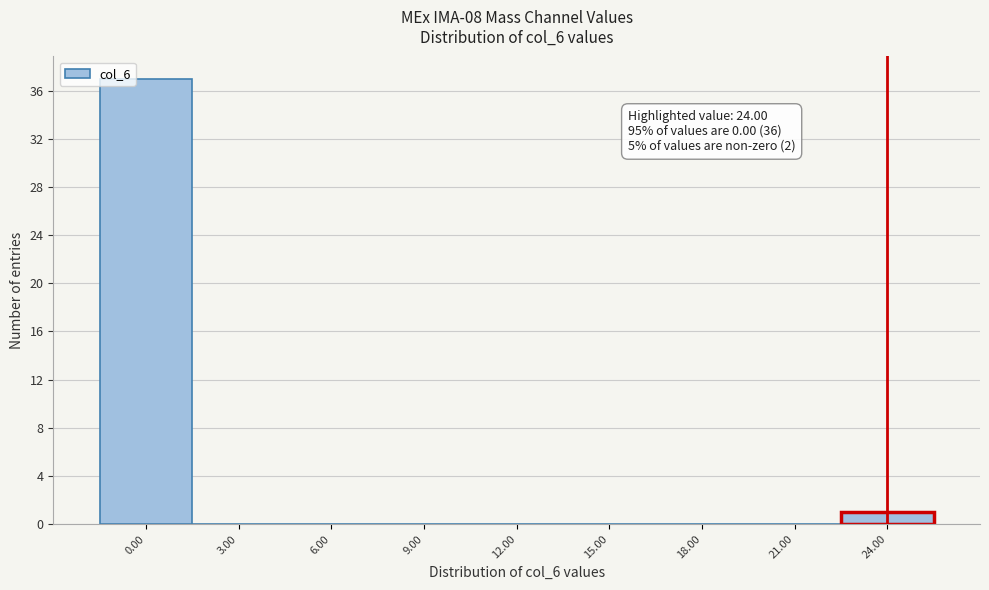

Which range on the x-axis has the tallest bar?

-1.5 to 1.5